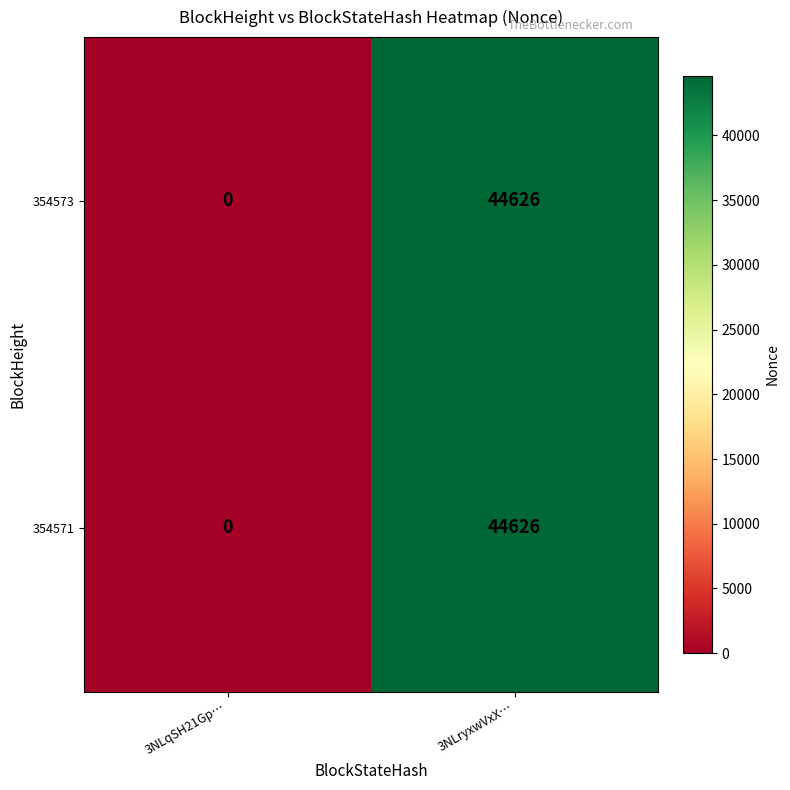

Reading right to left, extract all data points from this chart.

354573: 44626	0
354571: 44626	0